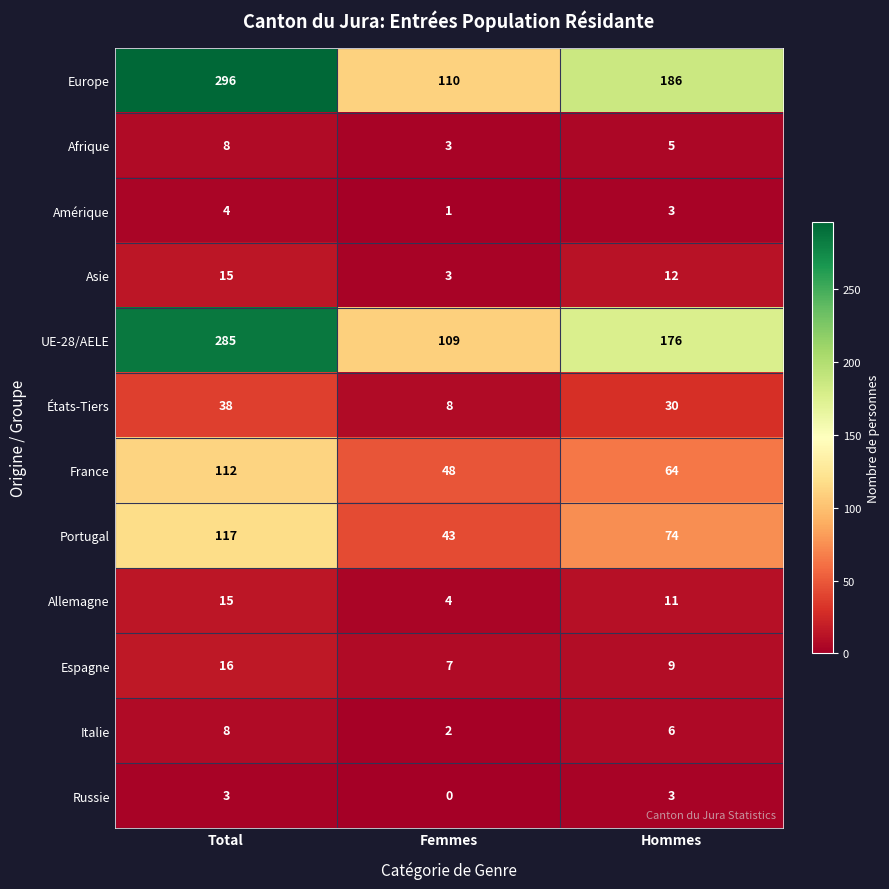

Count the number of categories in the chart.

3